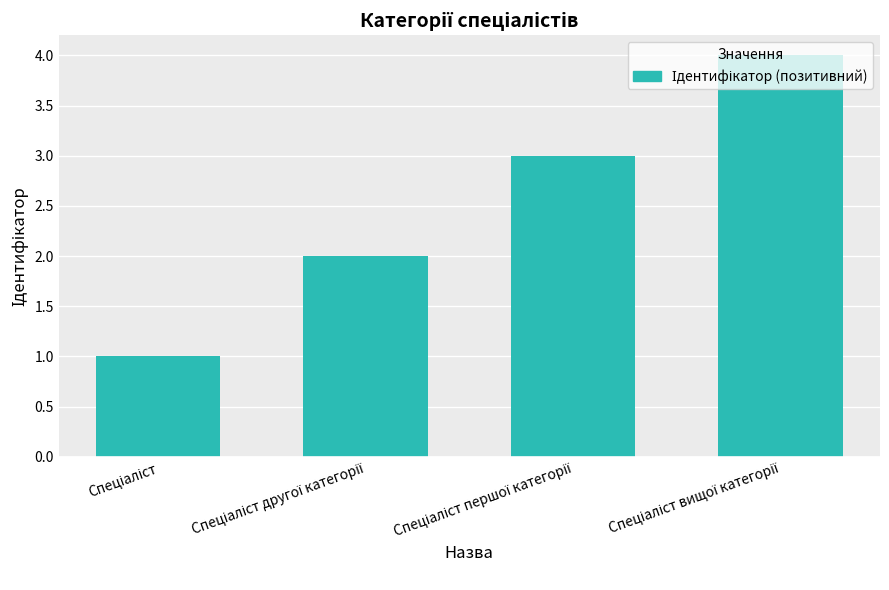

What is the greatest value displayed?

4